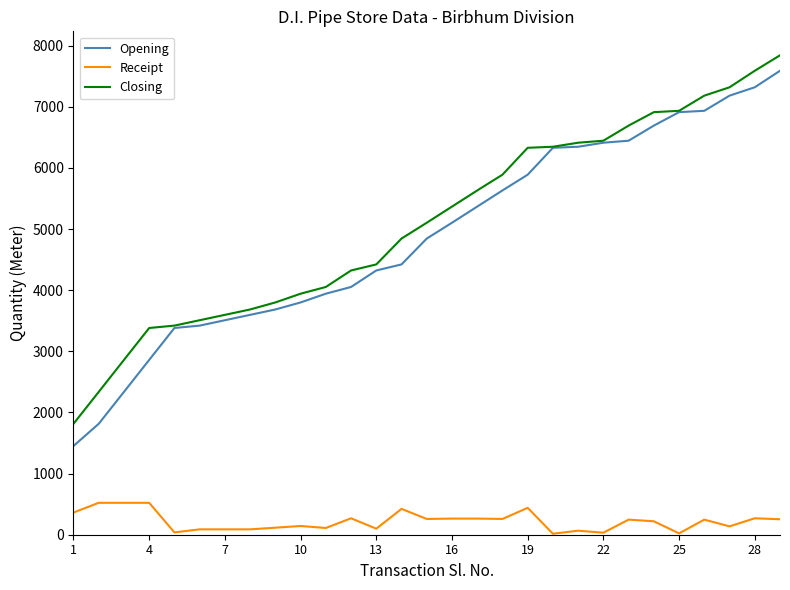

List the series in order of their peak value, lowest first.

Receipt, Opening, Closing